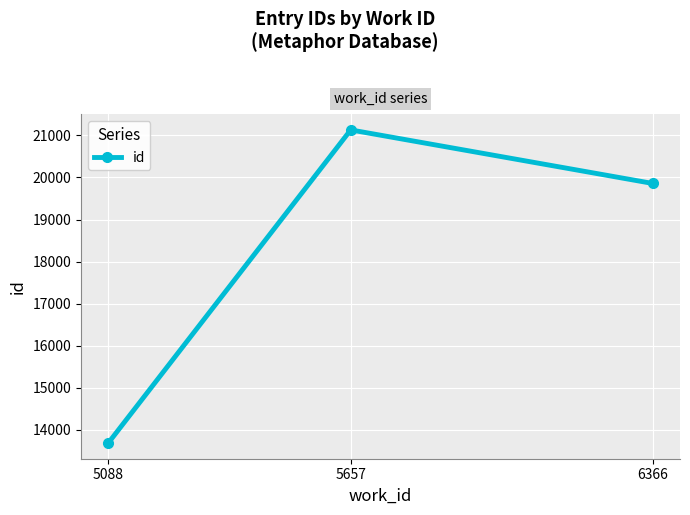

Is it true that the value at 5088 is 4837?

False